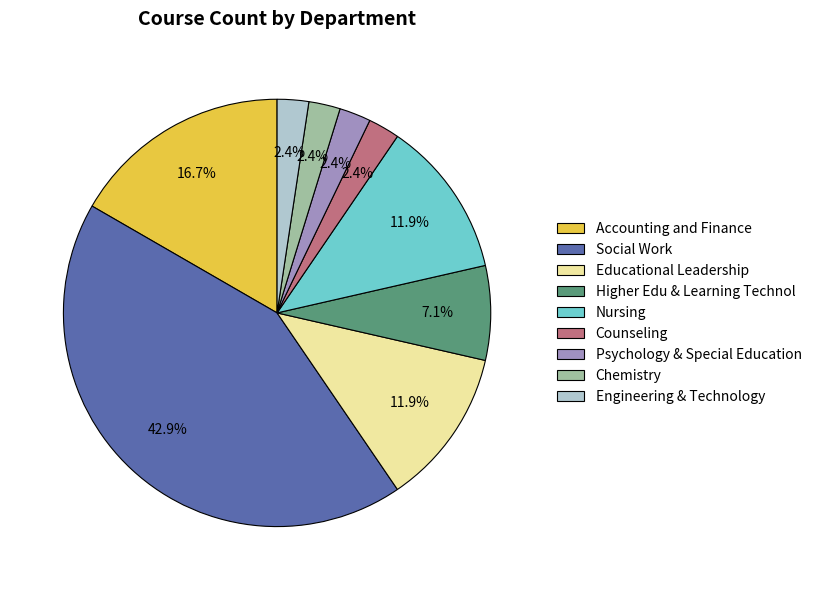

Is it true that Counseling is 16% of the pie?

False